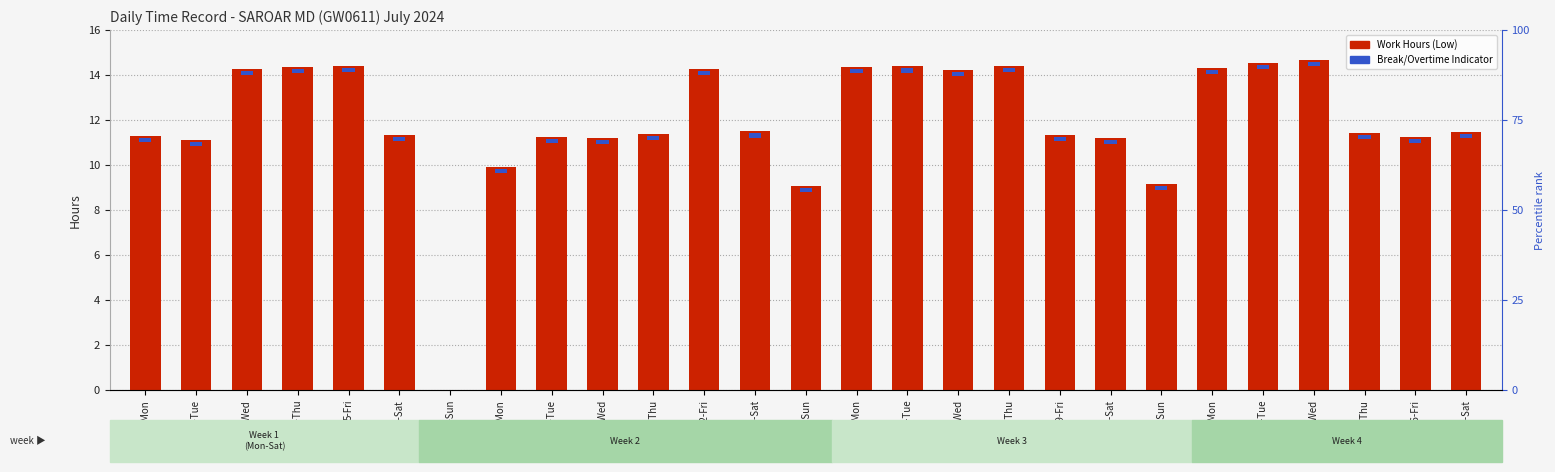

At which category is the sum across all series the highest?

24-Wed